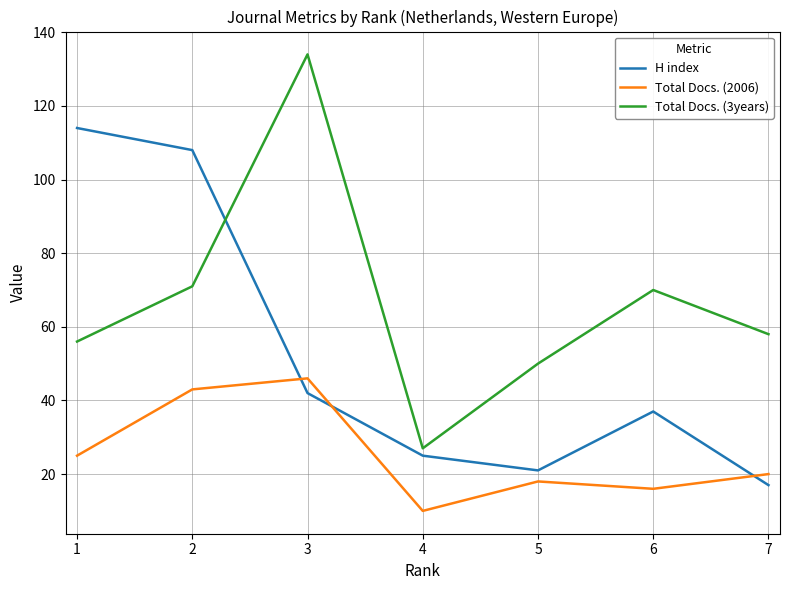

How many times do Total Docs. (2006) and H index cross each other?

3